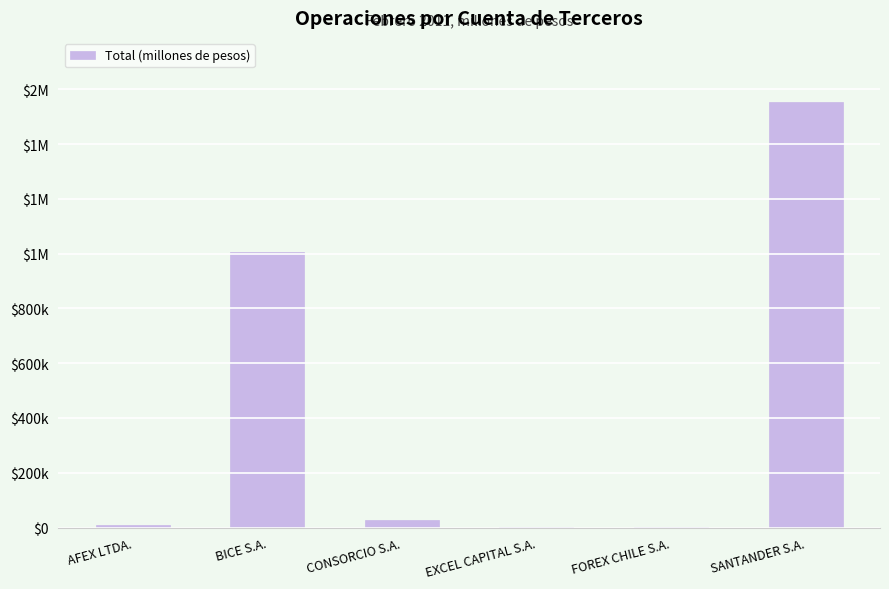

The chart shows a value of 1555124.7 at SANTANDER S.A.. True or false?

True